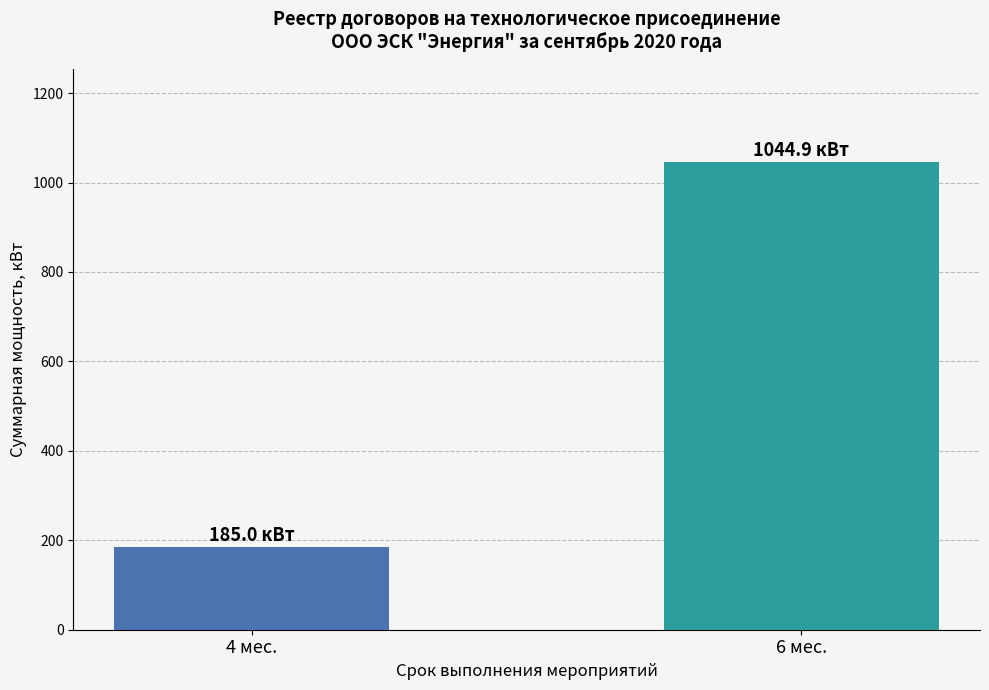

Read the value at 6 мес..

1044.9